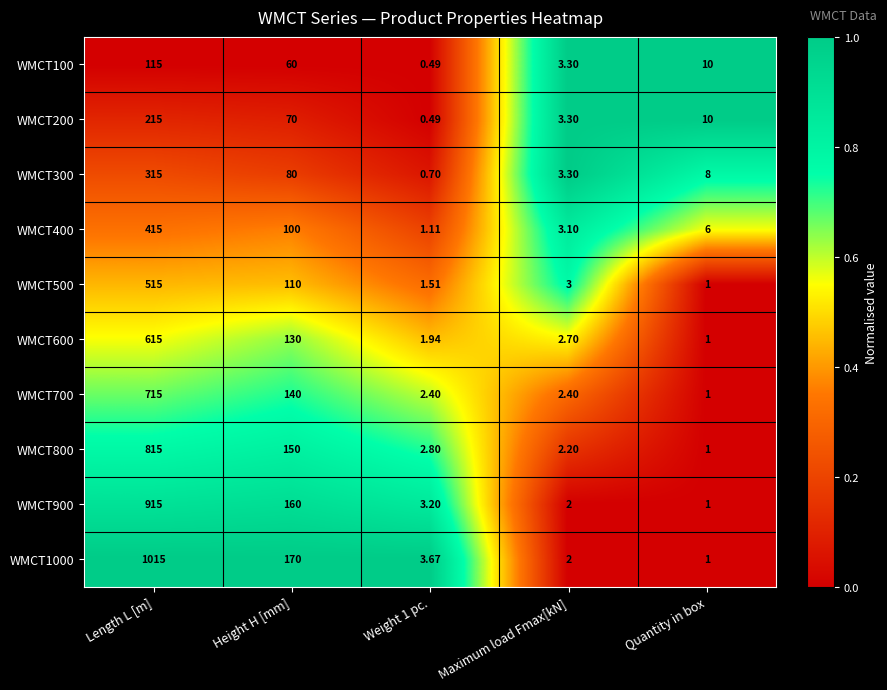

How many series are shown in this chart?

10